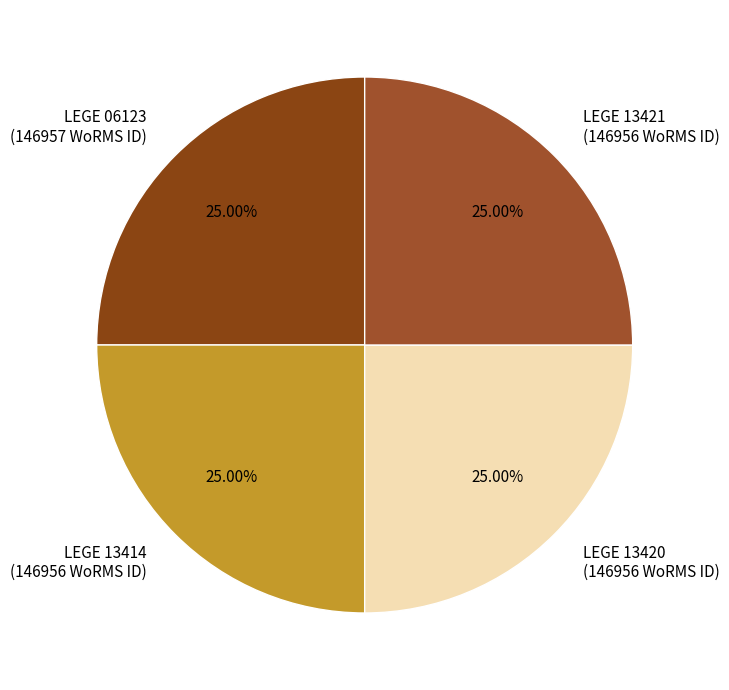

Approximately how many times larger is the value at LEGE 13414 compared to LEGE 06123?

1.0